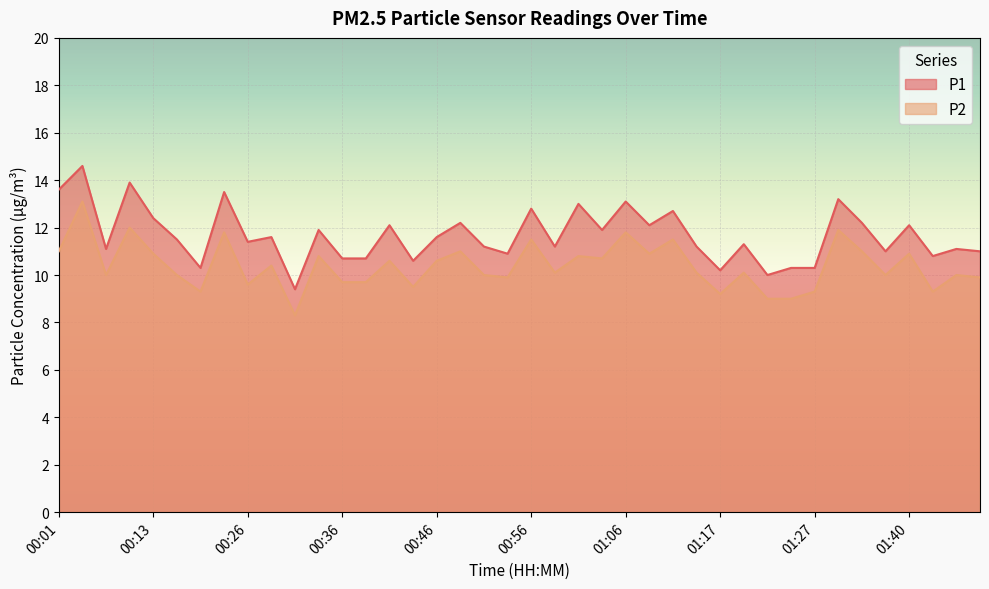

List the series in order of their overall mean, highest first.

P1, P2